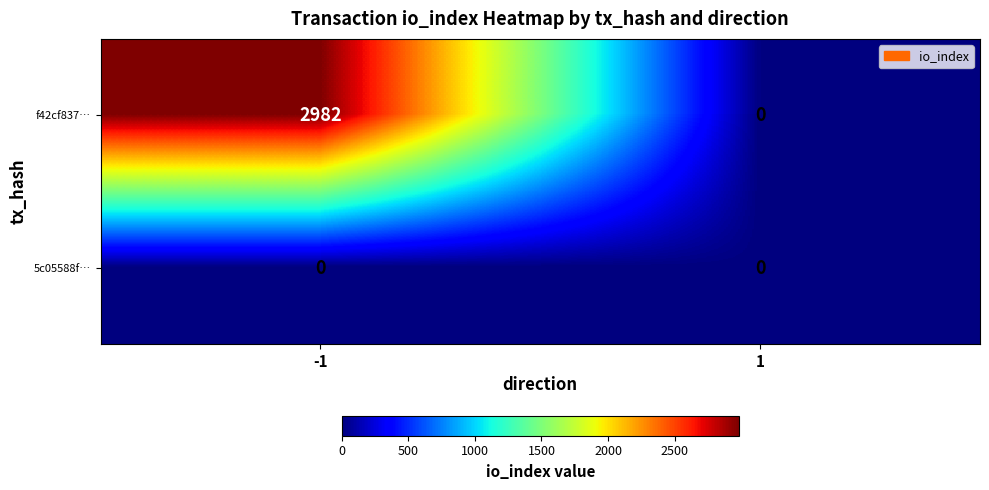

At which category is the sum across all series the highest?

-1